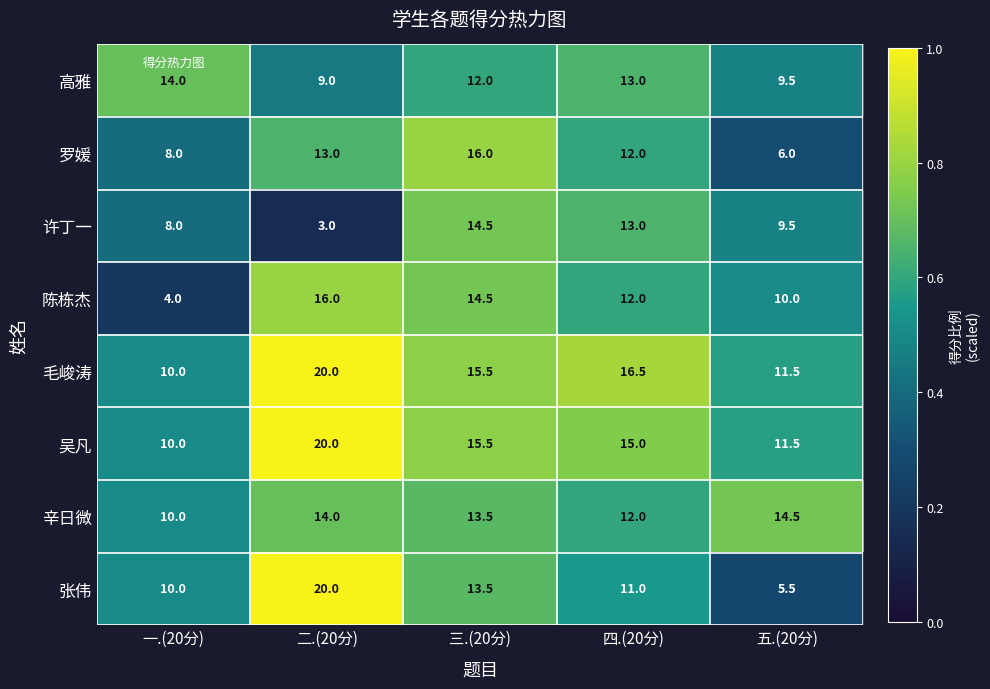

Which series has the largest total across all categories?

毛峻涛